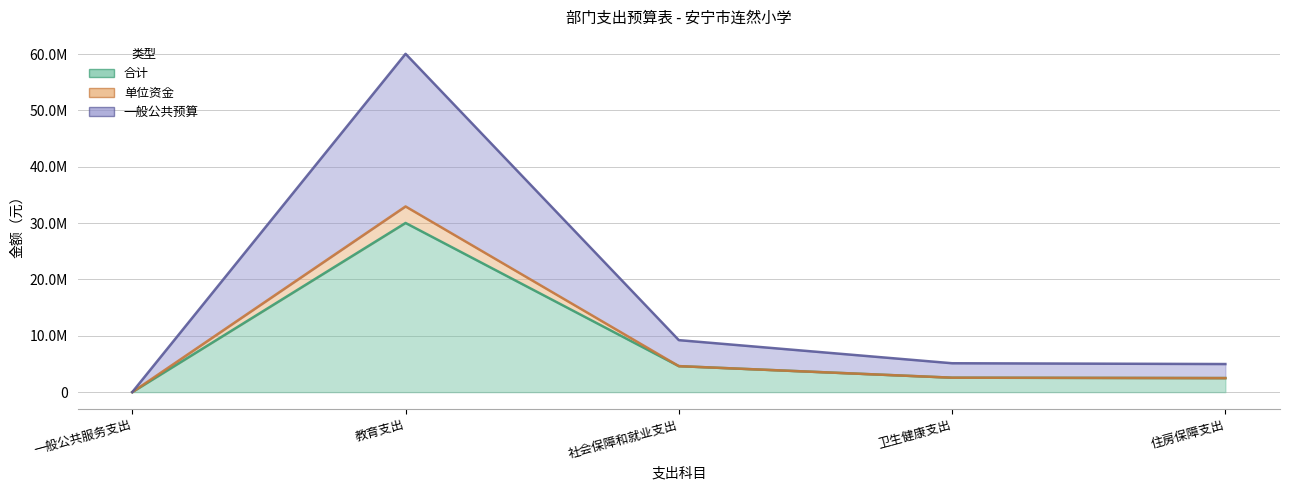

How many data points in 合计 are above 2564600?

2